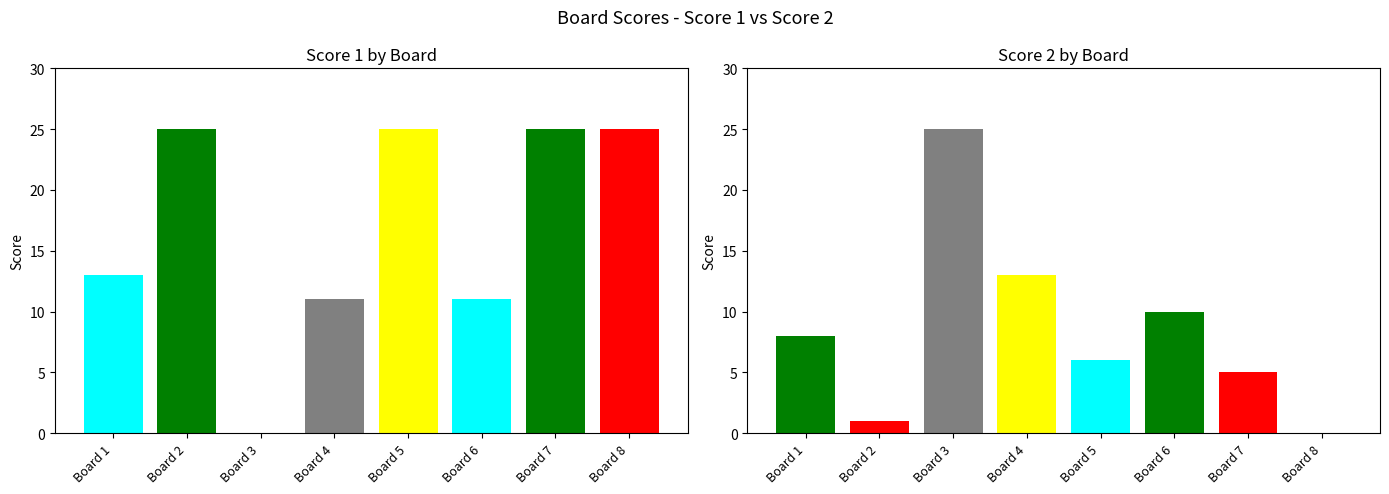

Where does the Score 2 series first go above 8?

Board 3